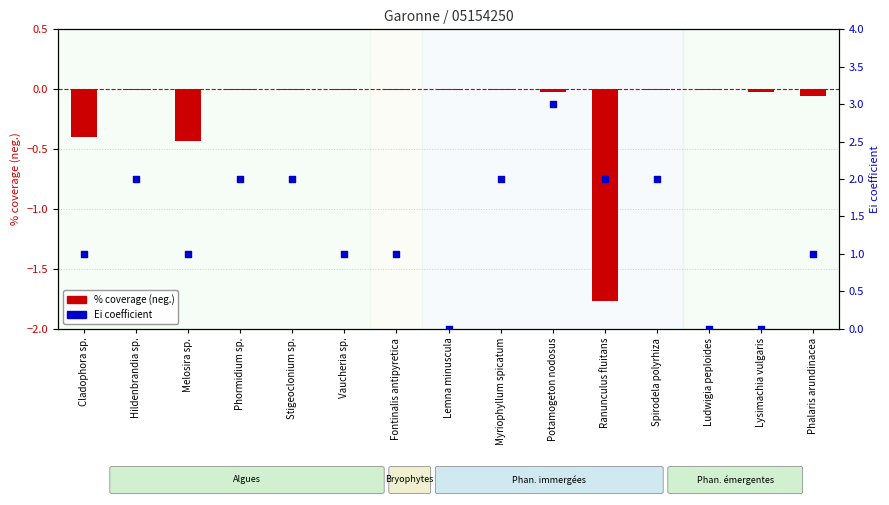

Which series has the widest spread of Y values?

Ei coefficient